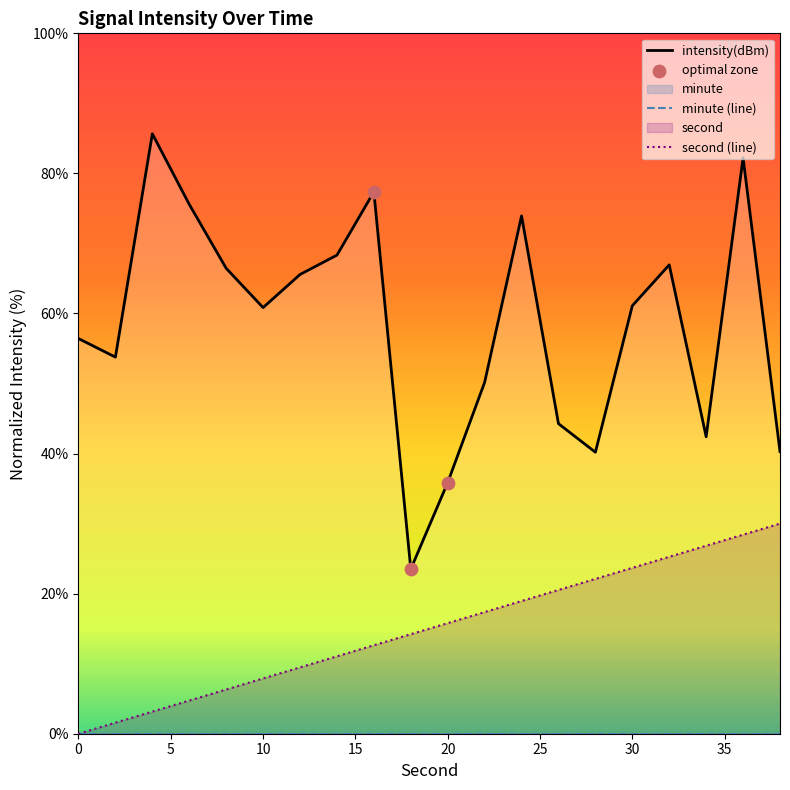

Which series contains the highest Y value?

intensity